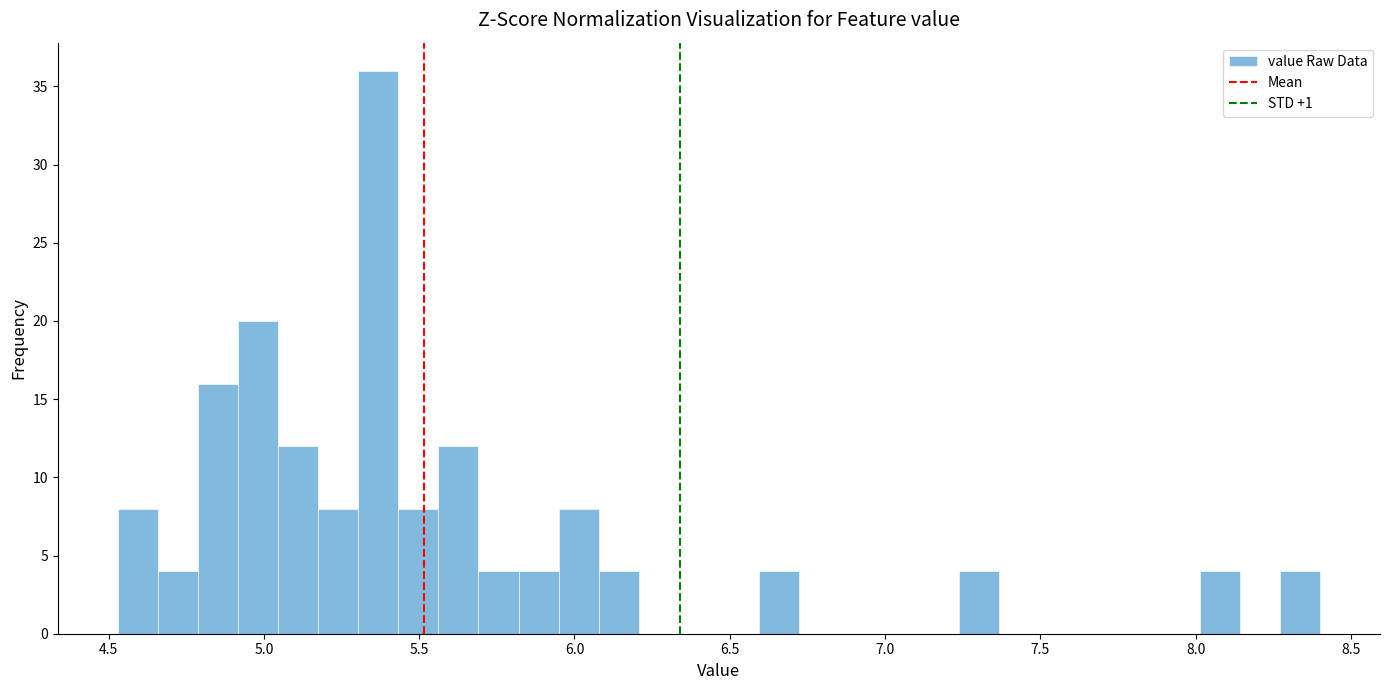

Read against the x-axis, roughly where is the centre of the tallest bar?

5.35